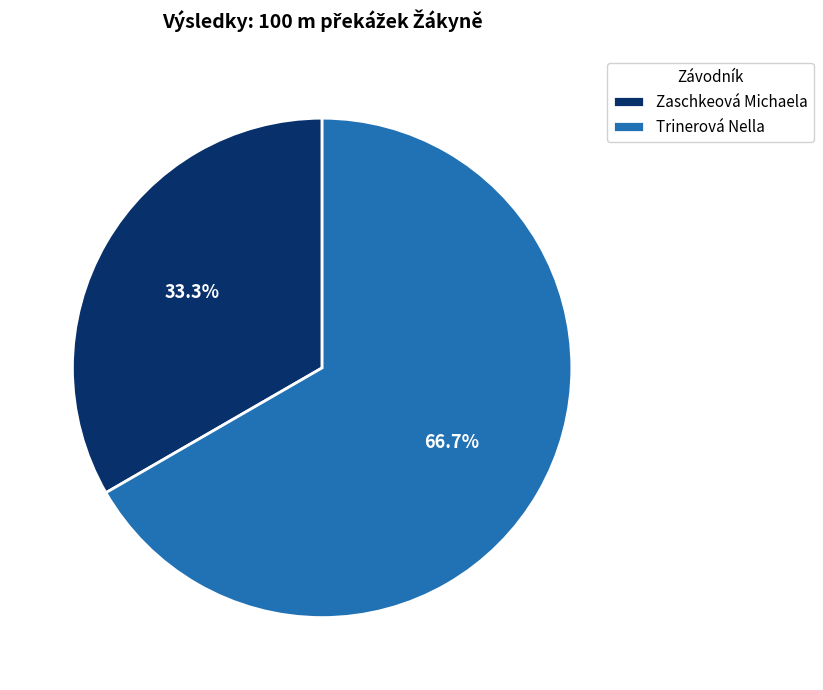

The Zaschkeová Michaela slice represents 46% of the pie. True or false?

False